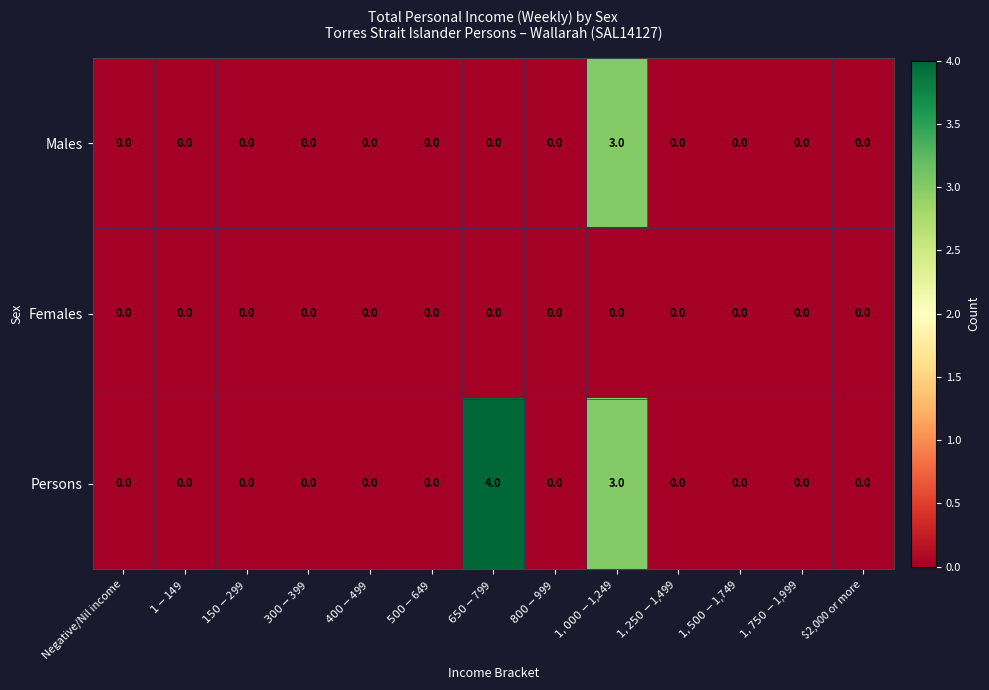

What is the difference between the maximum and minimum values in the Persons series?

4